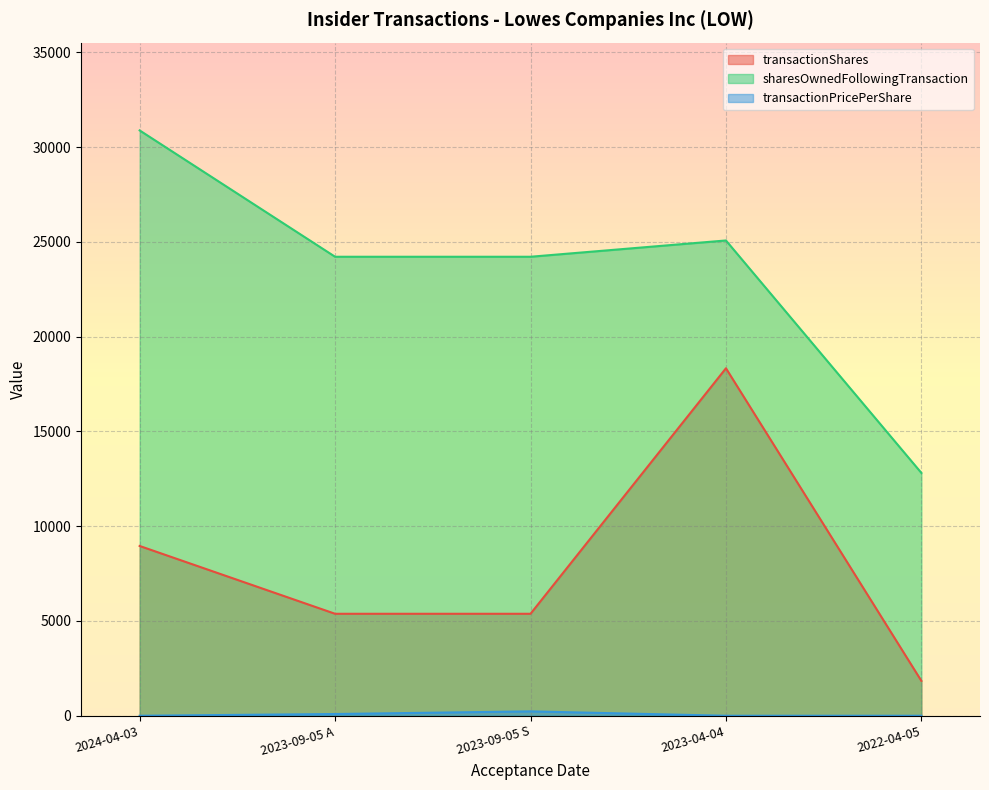

What is the label of the 1st point from the right?

2022-04-05